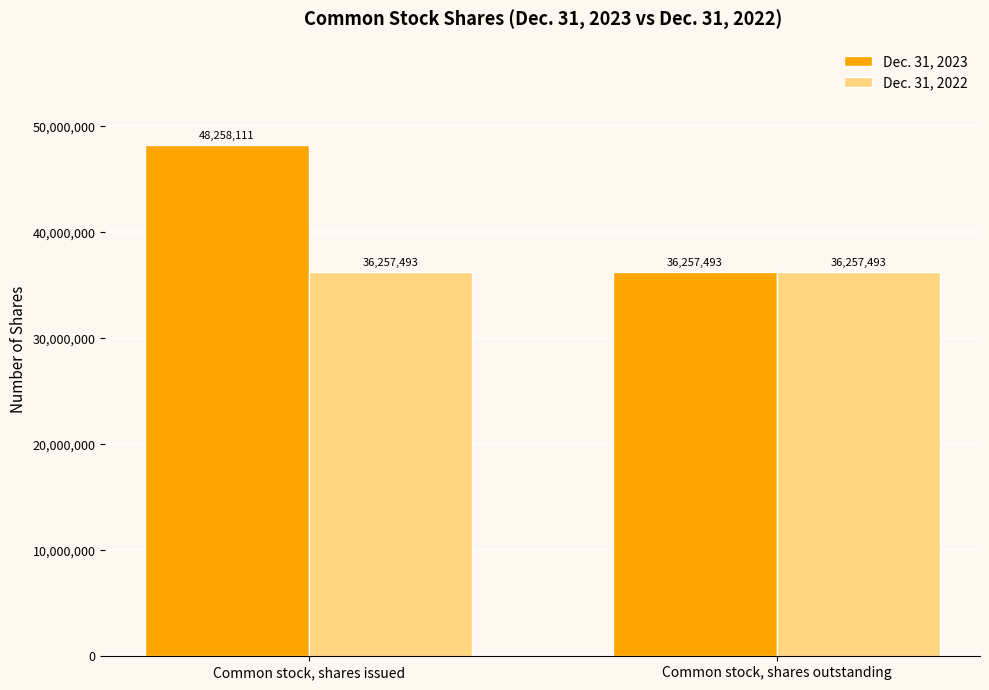

What is the highest value of the Dec. 31, 2023 series?

48258111